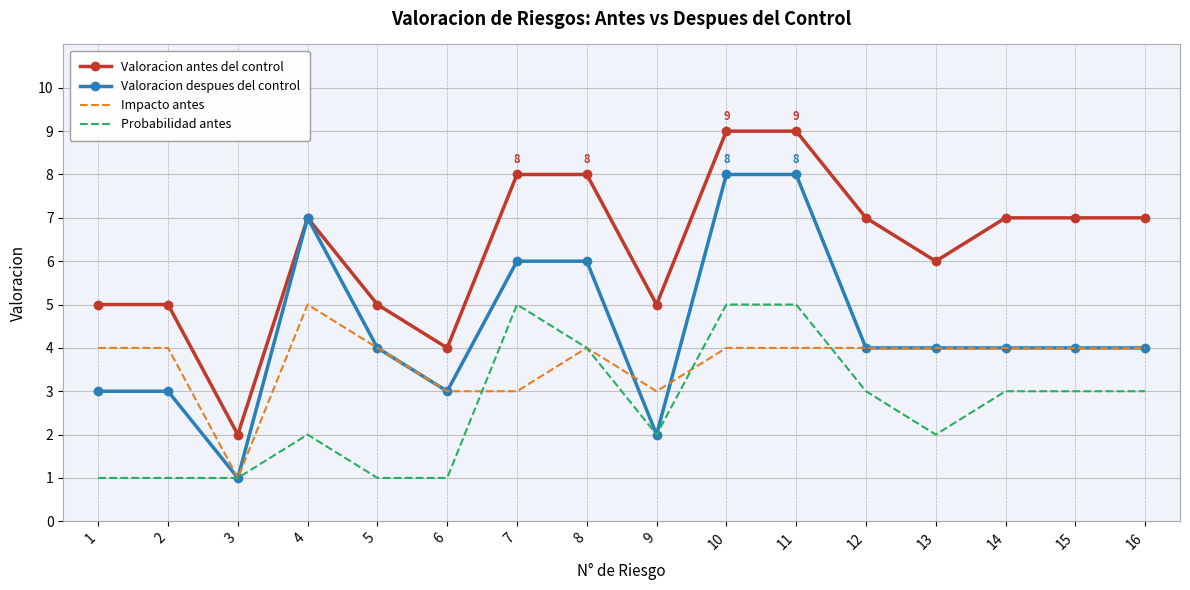

What is the highest value of the Probabilidad antes series?

5